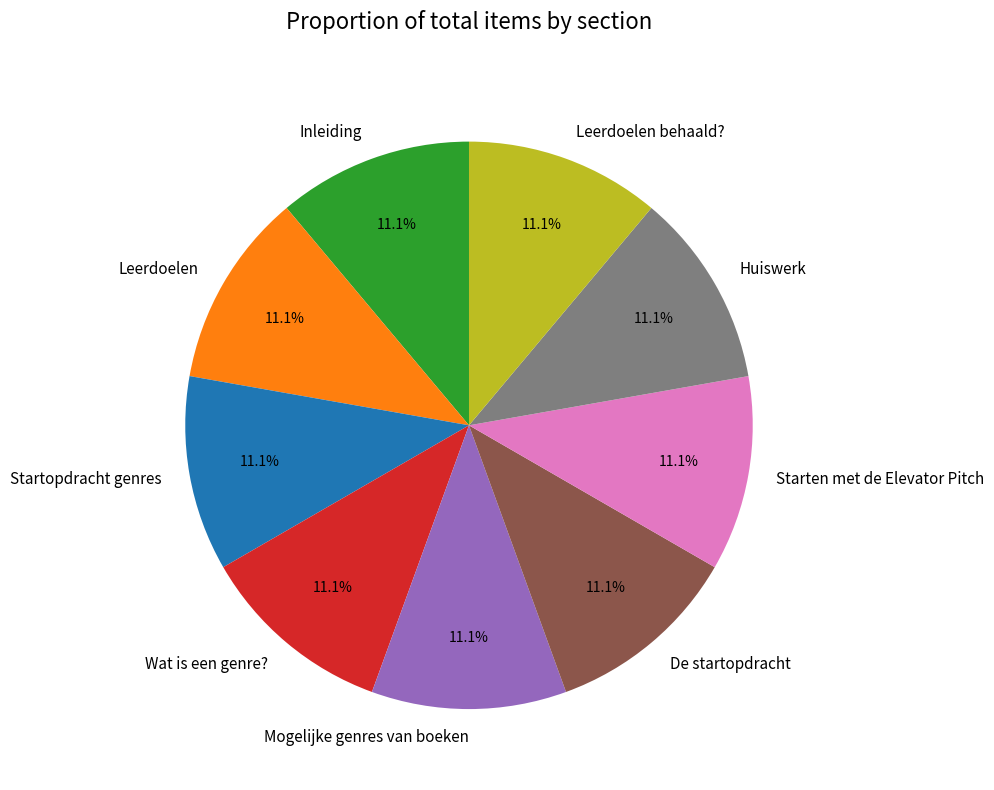

To the nearest percent, what is the combined percentage of Huiswerk and Leerdoelen?

22%